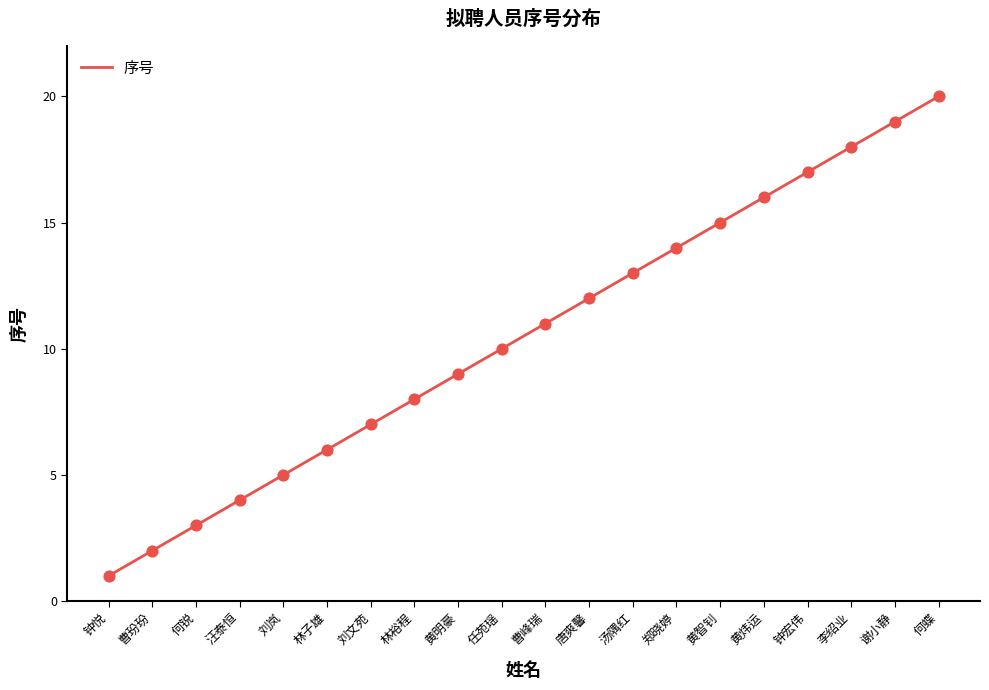

Between 林子雄 and 曹峰瑞, which is larger?

曹峰瑞